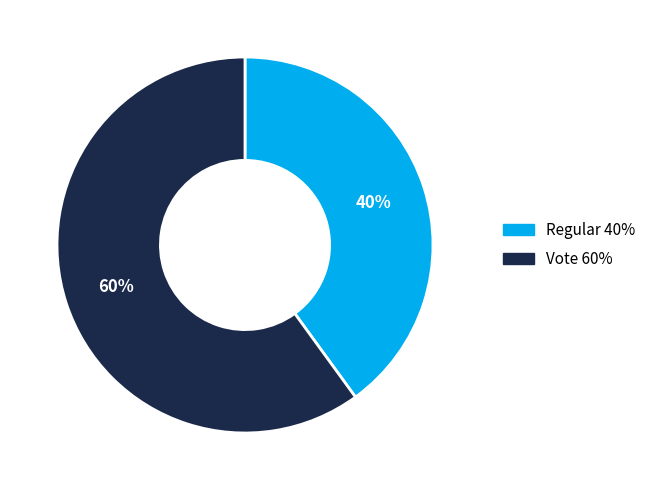

Count the number of slices in the pie.

2